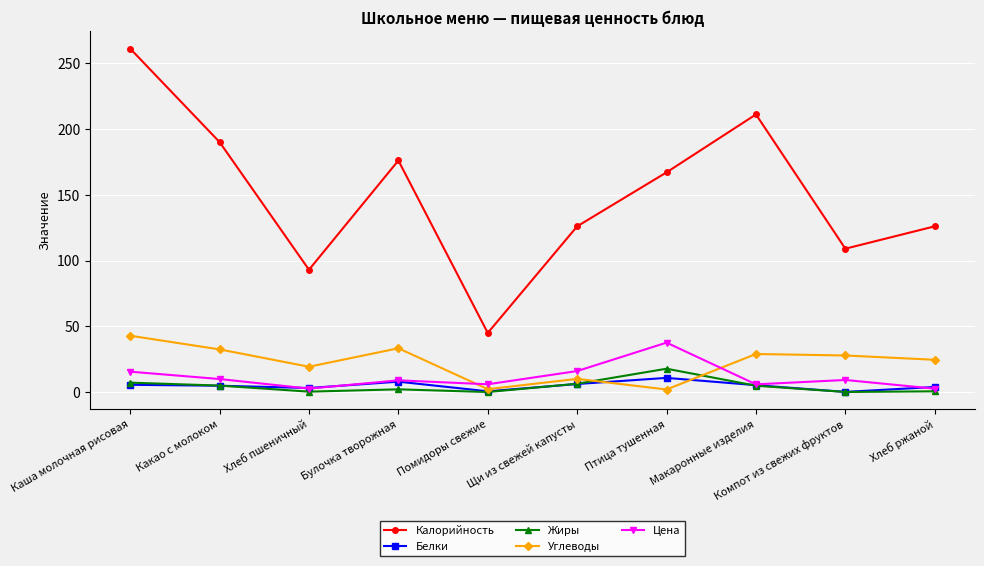

How many times do Углеводы and Цена cross each other?

2